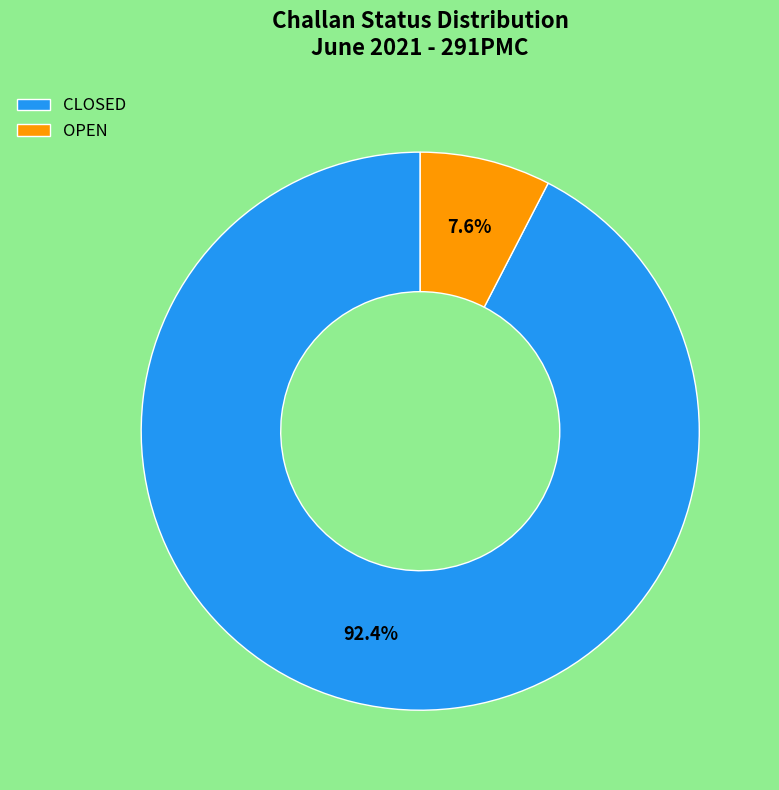

Is there a majority slice in this chart?

Yes